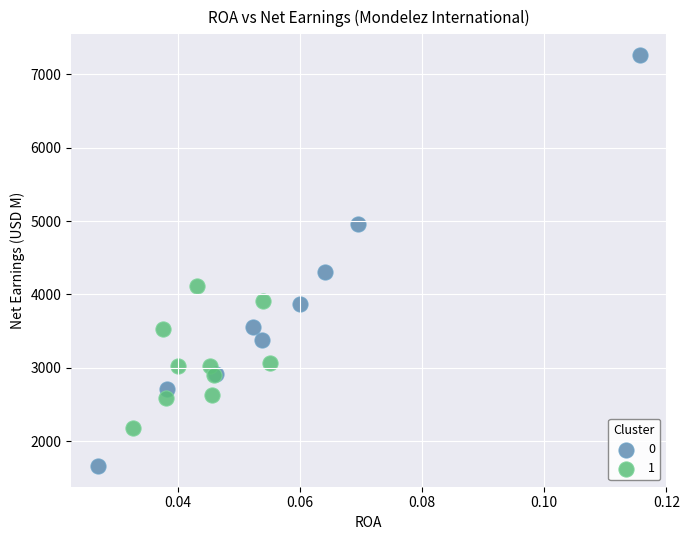

Which series has the widest spread of Y values?

0